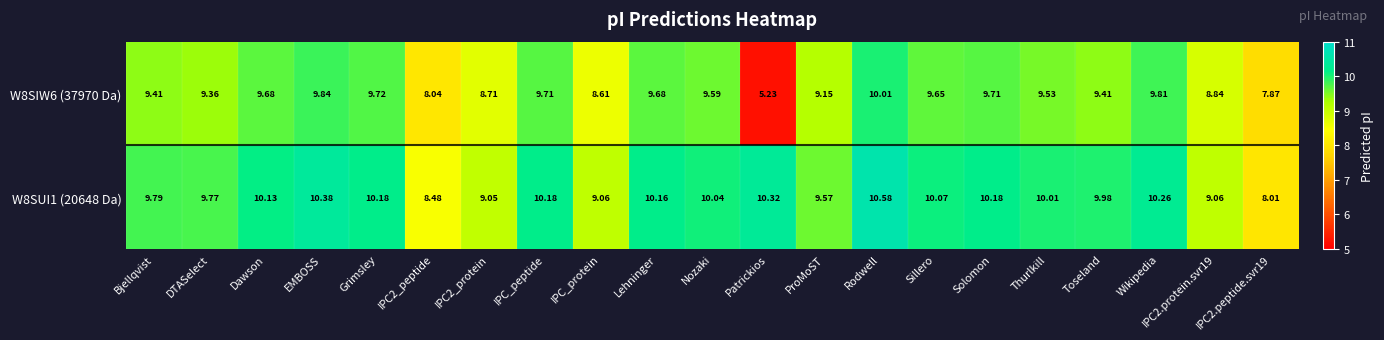

Which label corresponds to the largest value in the chart?

Rodwell